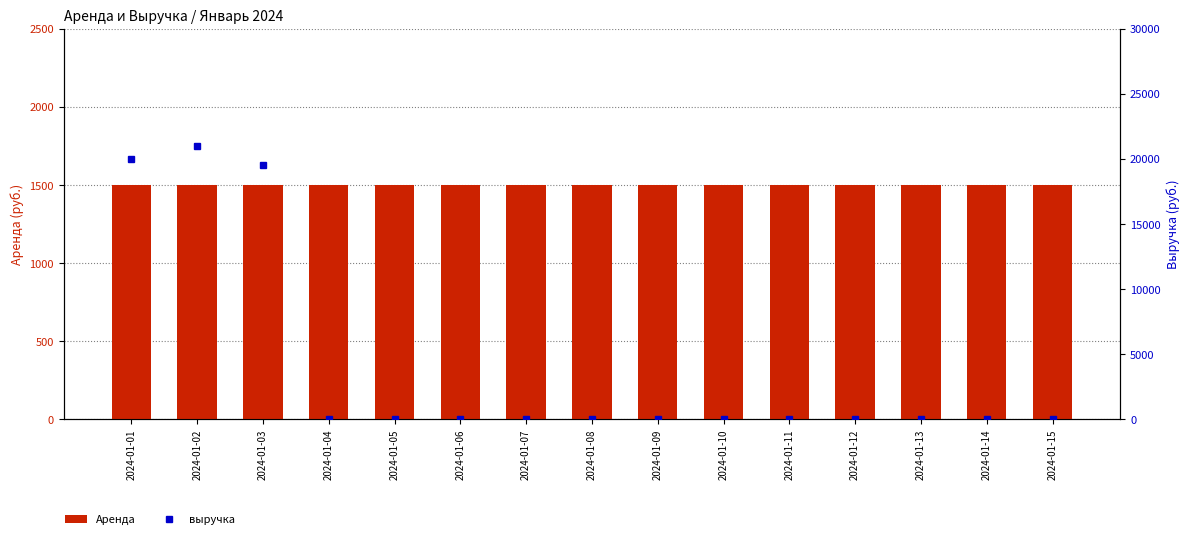

Which category has the highest value in the выручка series?

2024-01-02